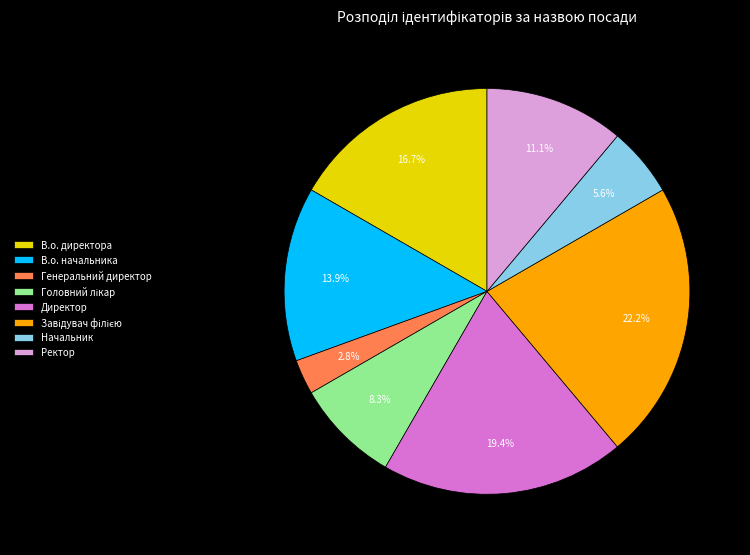

Is there any slice that represents more than half of the pie?

No